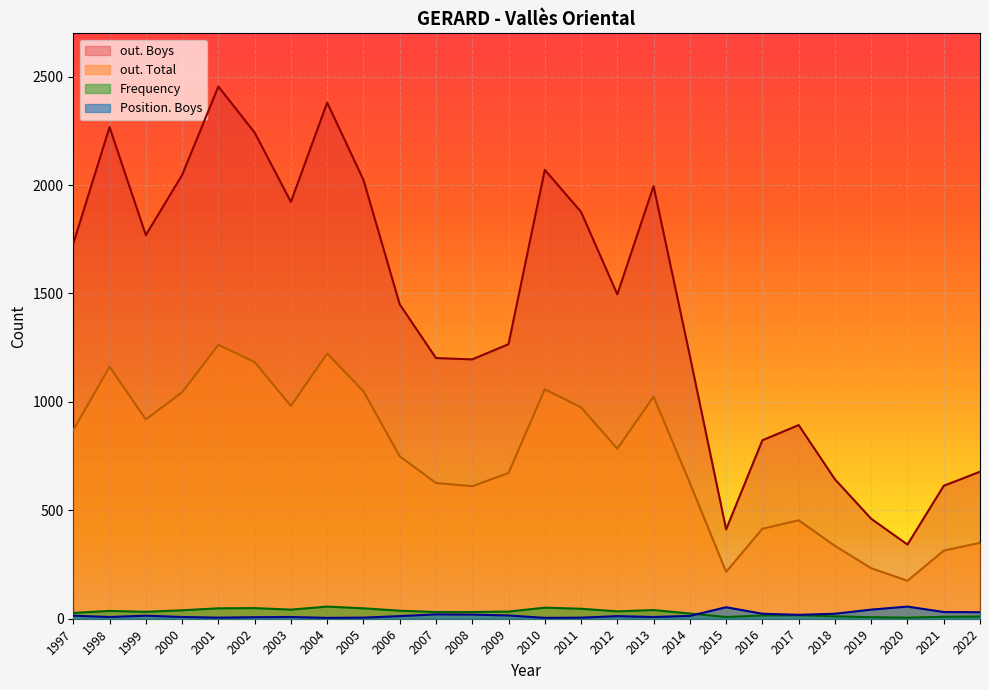

Is it true that out. Boys equals 1450 at 2006?

True